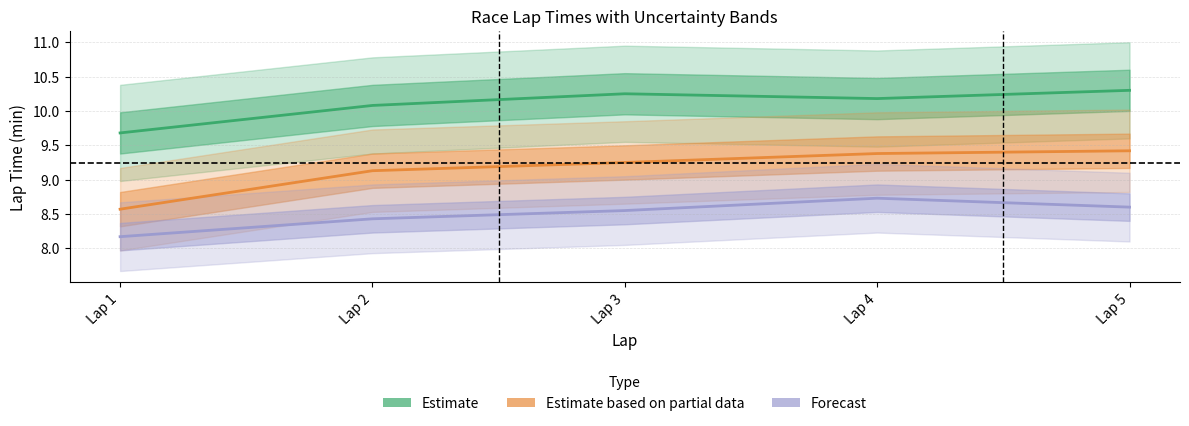

Count the number of data series in this chart.

3